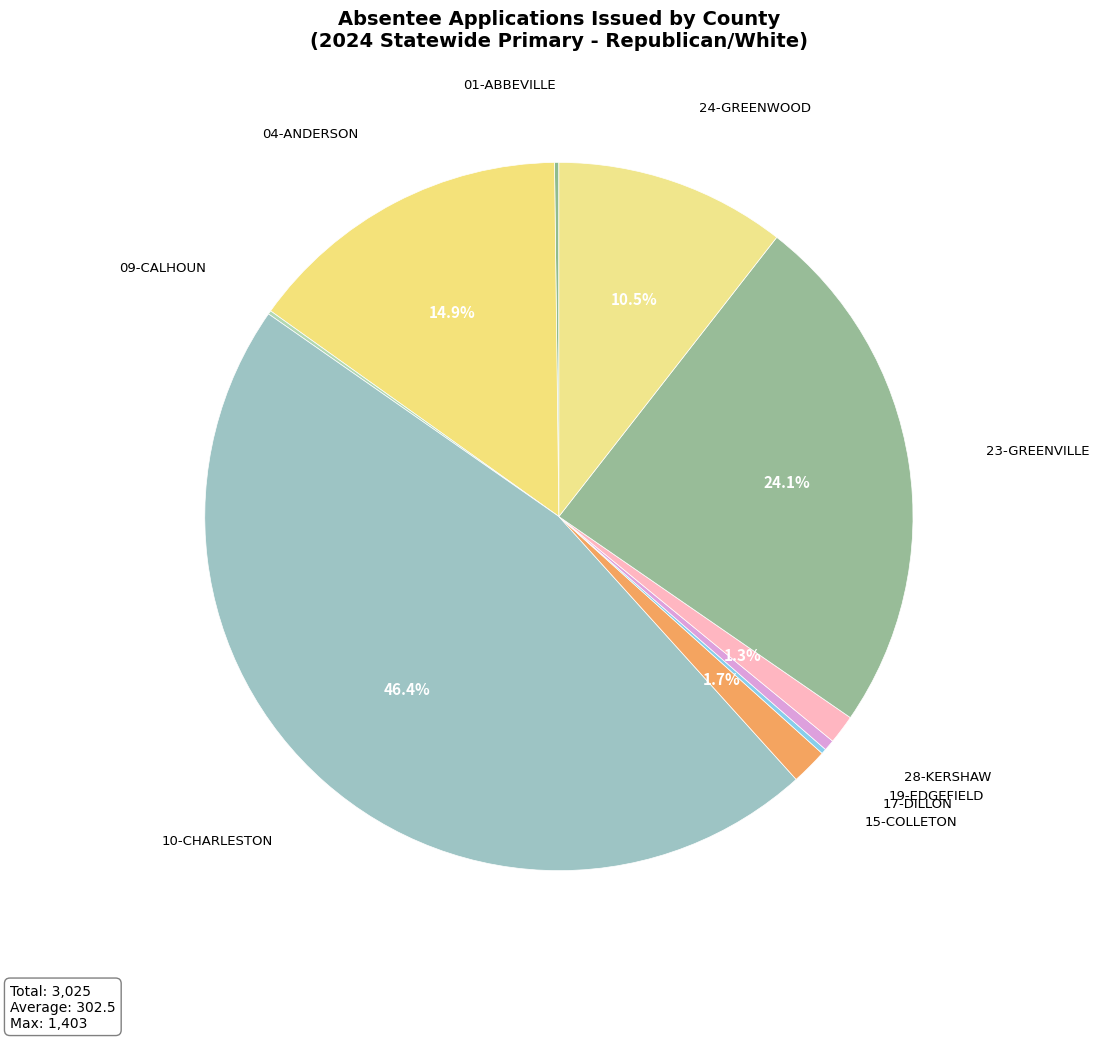

What percentage do 23-GREENVILLE and 24-GREENWOOD together represent?

34.6%